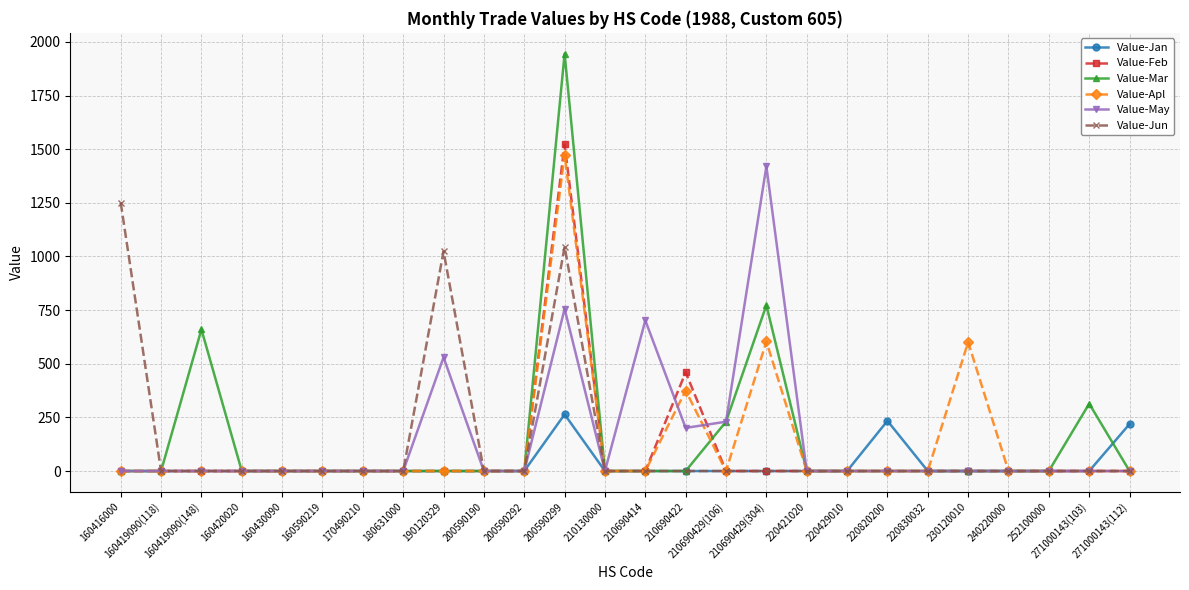

At which category does Value-Feb reach its first local peak?

200590299